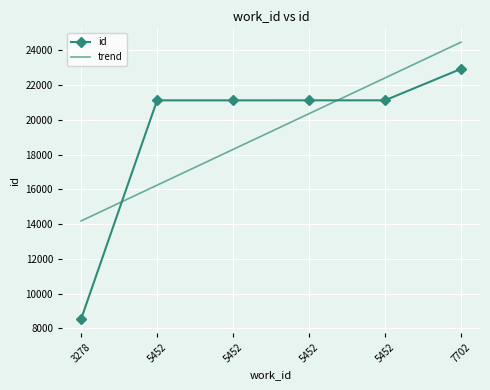

What are all the series names shown in the legend?

id, trend